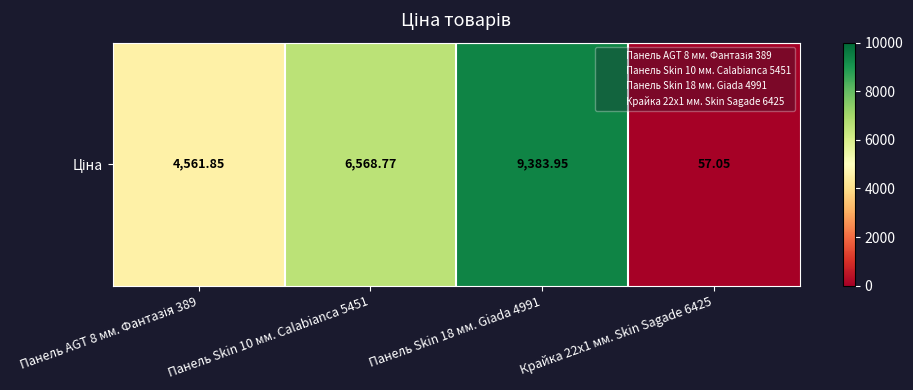

List the labels in order of value, smallest first.

Крайка 22x1 мм. Skin Sagade 6425, Панель AGT 8 мм. Фантазія 389, Панель Skin 10 мм. Calabianca 5451, Панель Skin 18 мм. Giada 4991